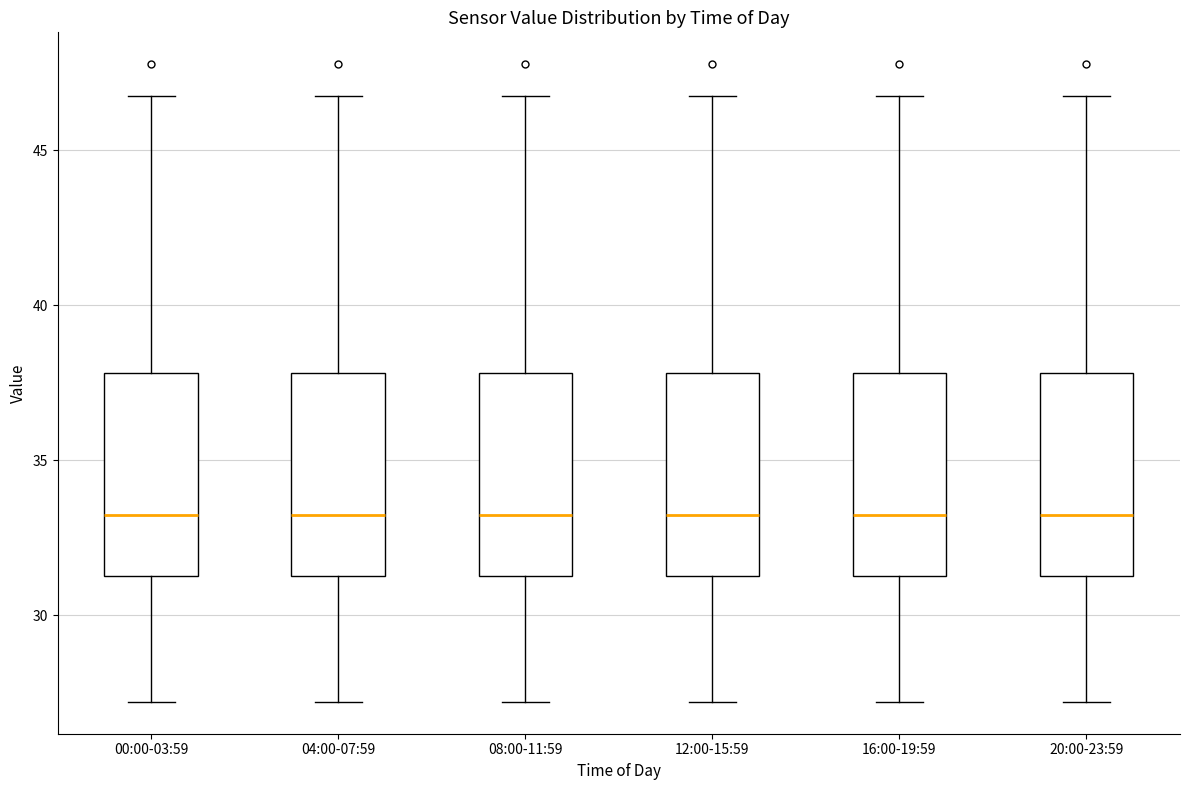

Reading left to right, read every box against the y-axis: the position of its median line, the range the box covers, and the ends of its whiskers. The values are not printed on the chart, so give them approximately, as read against the axis.

00:00-03:59: median 33.0, box 31.5 to 38.0, whiskers 27.0 to 46.5
04:00-07:59: median 33.0, box 31.5 to 38.0, whiskers 27.0 to 46.5
08:00-11:59: median 33.0, box 31.5 to 38.0, whiskers 27.0 to 46.5
12:00-15:59: median 33.0, box 31.5 to 38.0, whiskers 27.0 to 46.5
16:00-19:59: median 33.0, box 31.5 to 38.0, whiskers 27.0 to 46.5
20:00-23:59: median 33.0, box 31.5 to 38.0, whiskers 27.0 to 46.5